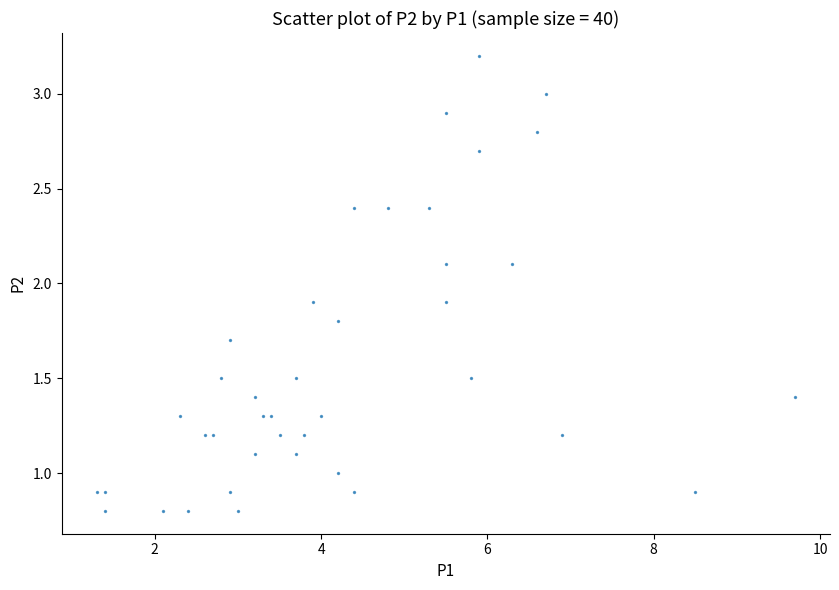

What is the range of Y values (max minus min)?

2.4